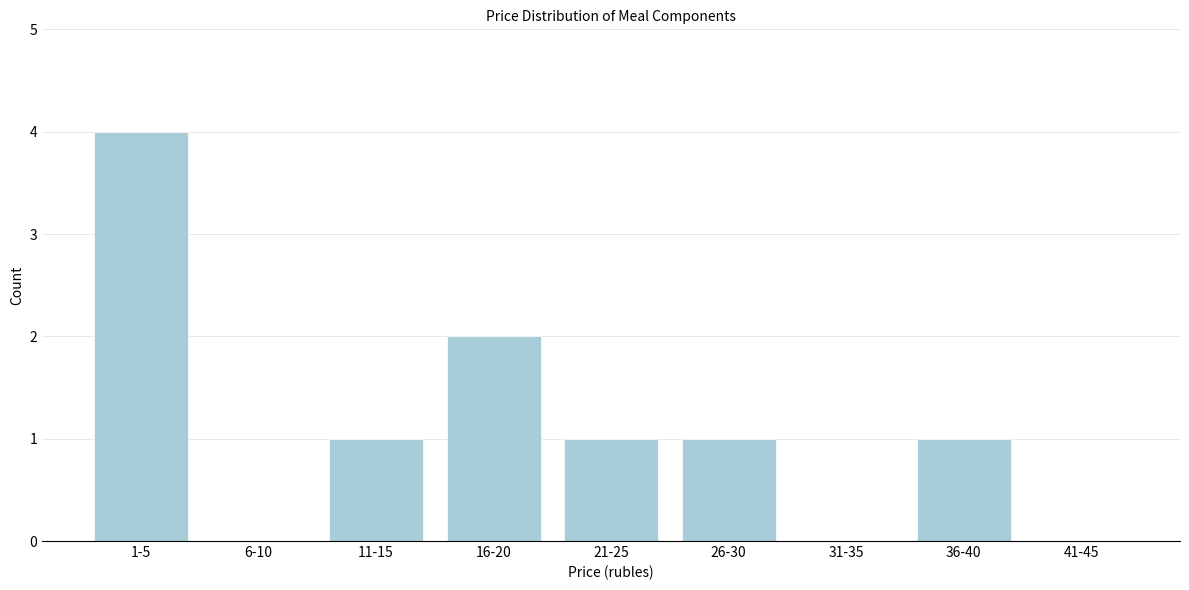

Reading left to right, transcribe all the data shown in this chart.

1-5=4	6-10=0	11-15=1	16-20=2	21-25=1	26-30=1	31-35=0	36-40=1	41-45=0